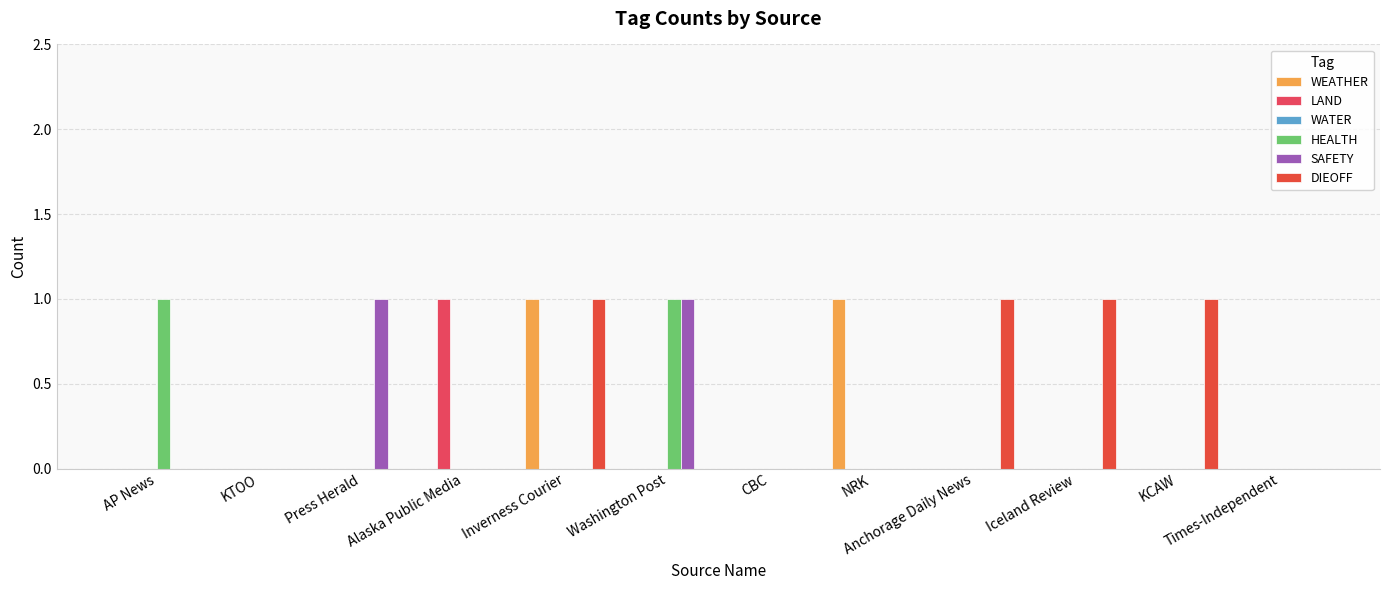

Reading left to right, list all the values displayed in this chart.

WEATHER: AP News=0	KTOO=0	Press Herald=0	Alaska Public Media=0	Inverness Courier=1	Washington Post=0	CBC=0	NRK=1	Anchorage Daily News=0	Iceland Review=0	KCAW=0	Times-Independent=0
LAND: AP News=0	KTOO=0	Press Herald=0	Alaska Public Media=1	Inverness Courier=0	Washington Post=0	CBC=0	NRK=0	Anchorage Daily News=0	Iceland Review=0	KCAW=0	Times-Independent=0
WATER: AP News=0	KTOO=0	Press Herald=0	Alaska Public Media=0	Inverness Courier=0	Washington Post=0	CBC=0	NRK=0	Anchorage Daily News=0	Iceland Review=0	KCAW=0	Times-Independent=0
HEALTH: AP News=1	KTOO=0	Press Herald=0	Alaska Public Media=0	Inverness Courier=0	Washington Post=1	CBC=0	NRK=0	Anchorage Daily News=0	Iceland Review=0	KCAW=0	Times-Independent=0
SAFETY: AP News=0	KTOO=0	Press Herald=1	Alaska Public Media=0	Inverness Courier=0	Washington Post=1	CBC=0	NRK=0	Anchorage Daily News=0	Iceland Review=0	KCAW=0	Times-Independent=0
DIEOFF: AP News=0	KTOO=0	Press Herald=0	Alaska Public Media=0	Inverness Courier=1	Washington Post=0	CBC=0	NRK=0	Anchorage Daily News=1	Iceland Review=1	KCAW=1	Times-Independent=0